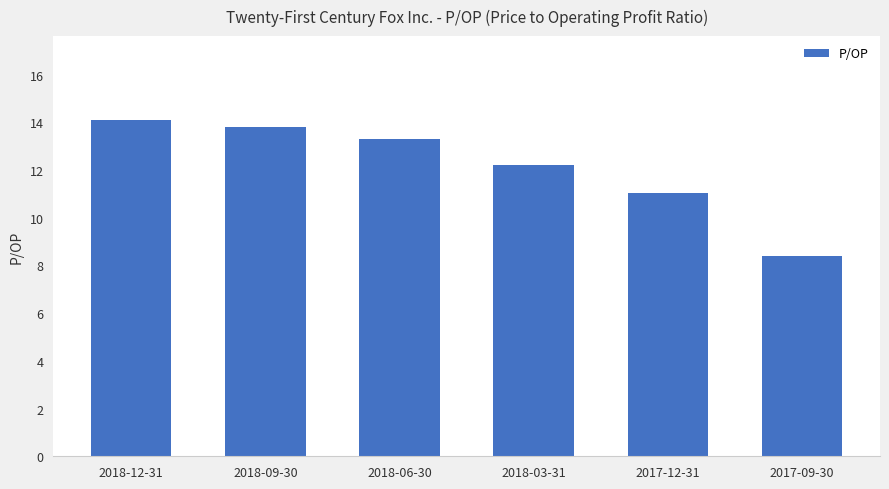

What is the maximum value shown in the chart?

14.1